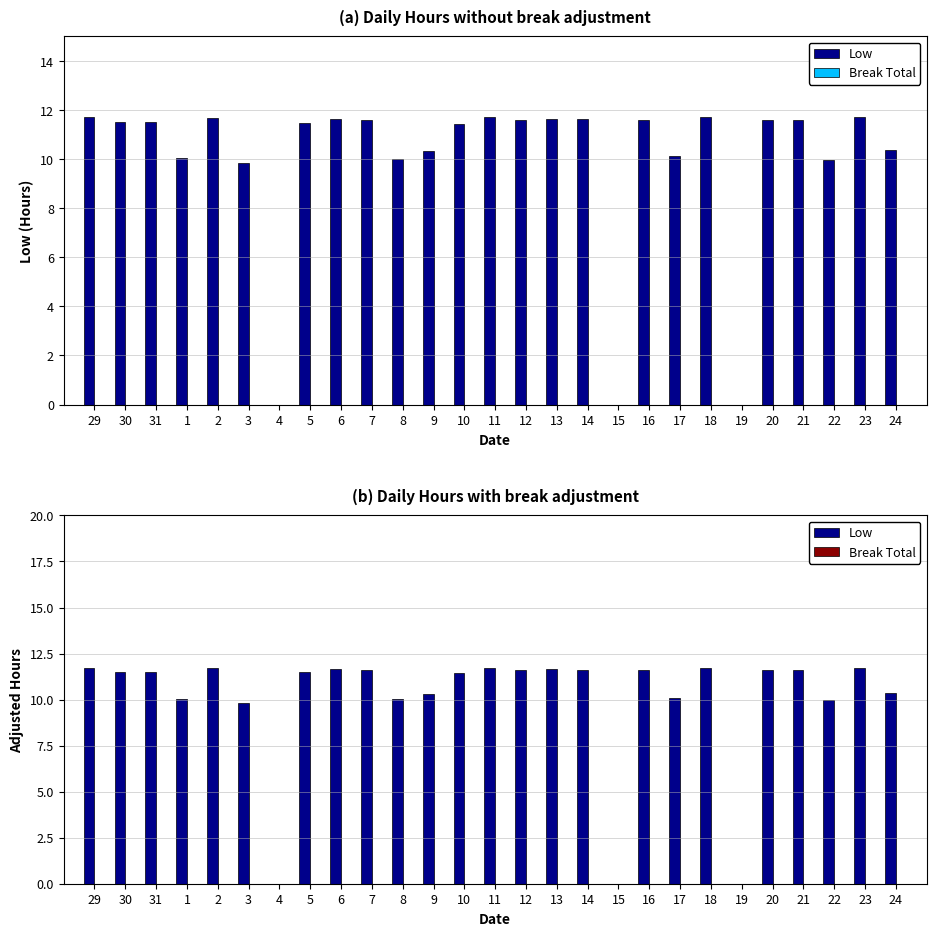

At how many categories does at least one series exceed 6?

24